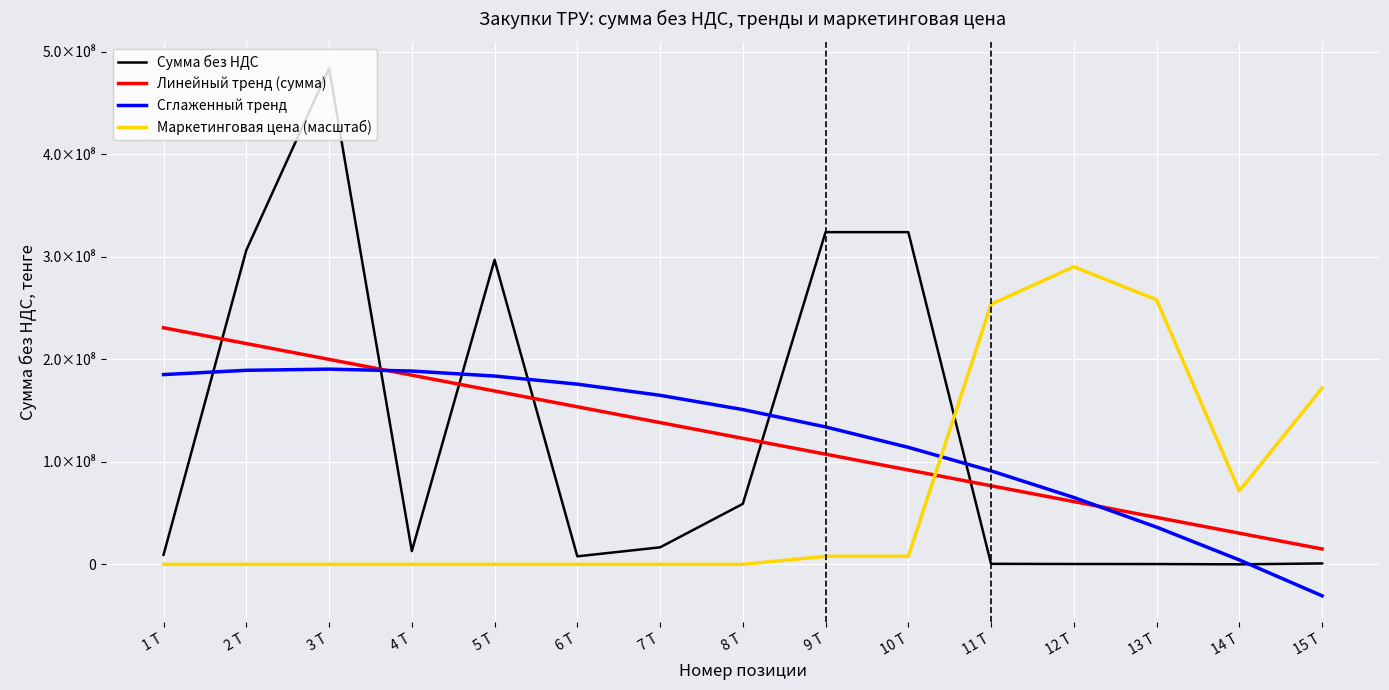

Which label corresponds to the largest value in the chart?

3 T